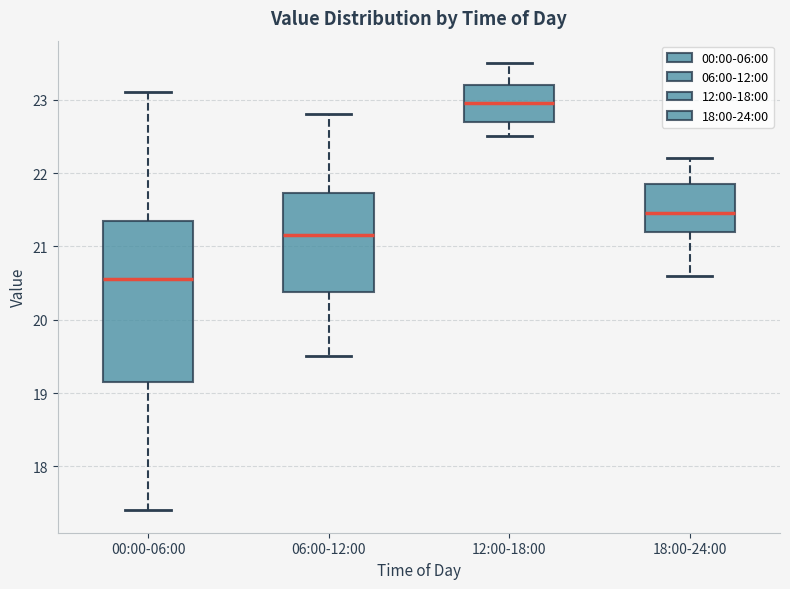

Comparing the boxes themselves (not the whiskers), which one is the tallest?

00:00-06:00